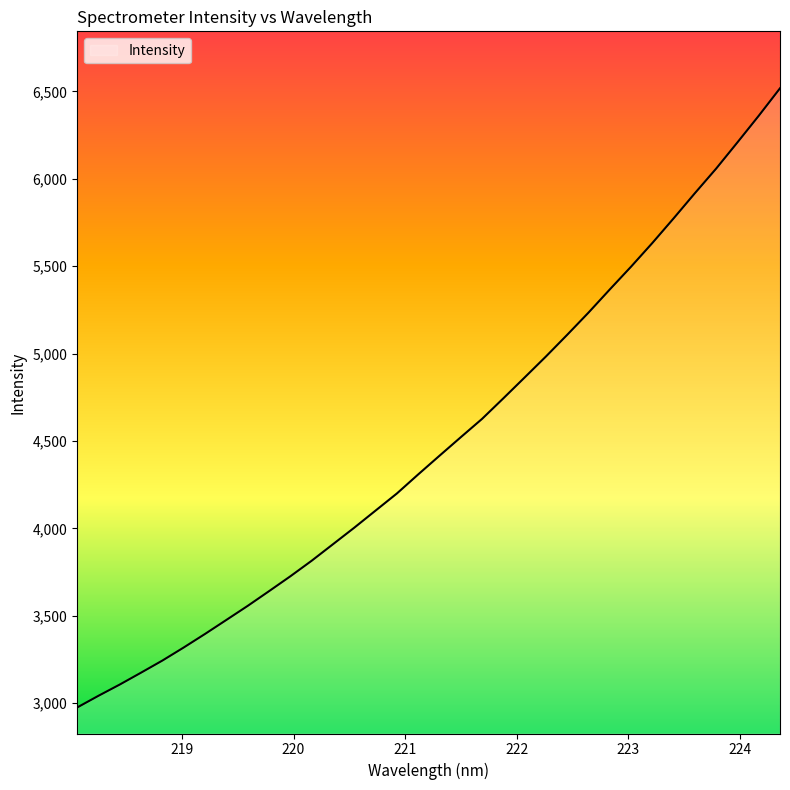

What is the difference between the maximum and minimum values?

3542.1